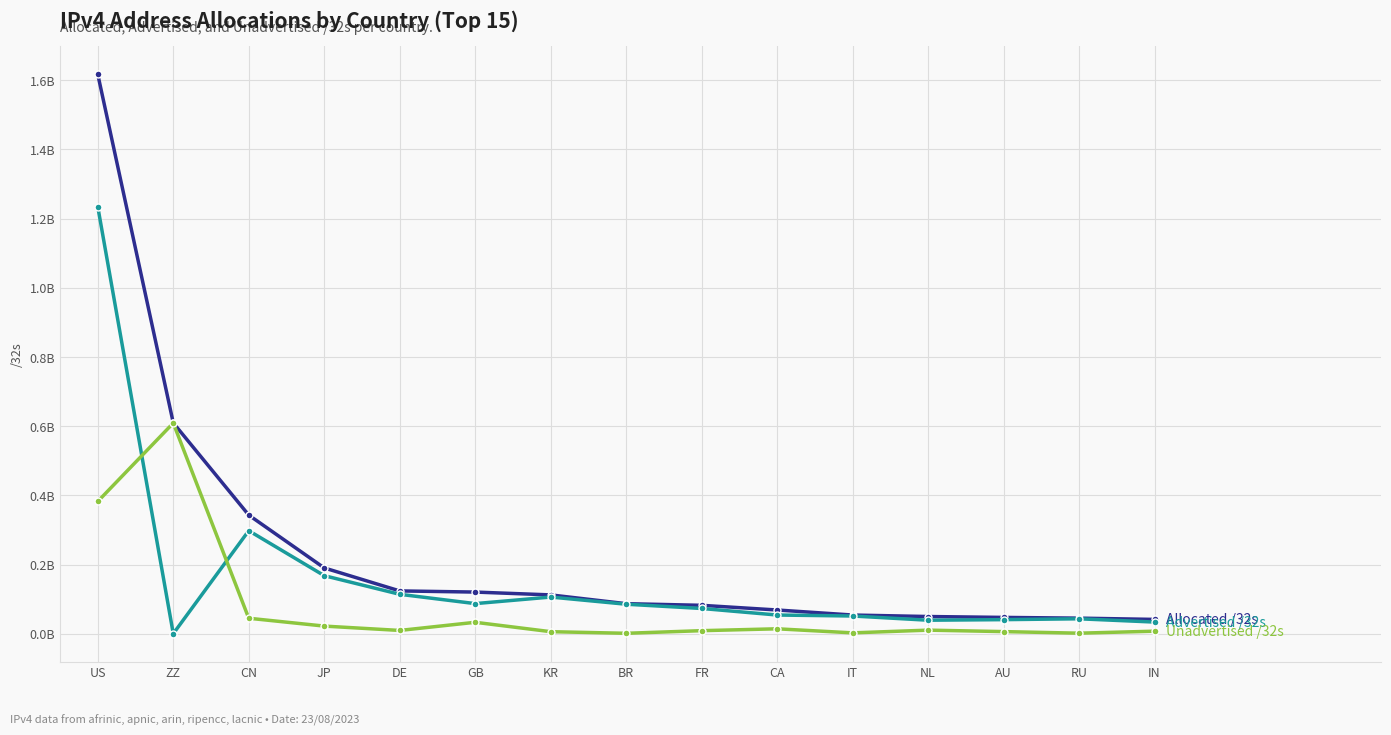

Does the chart have visible grid lines?

Yes